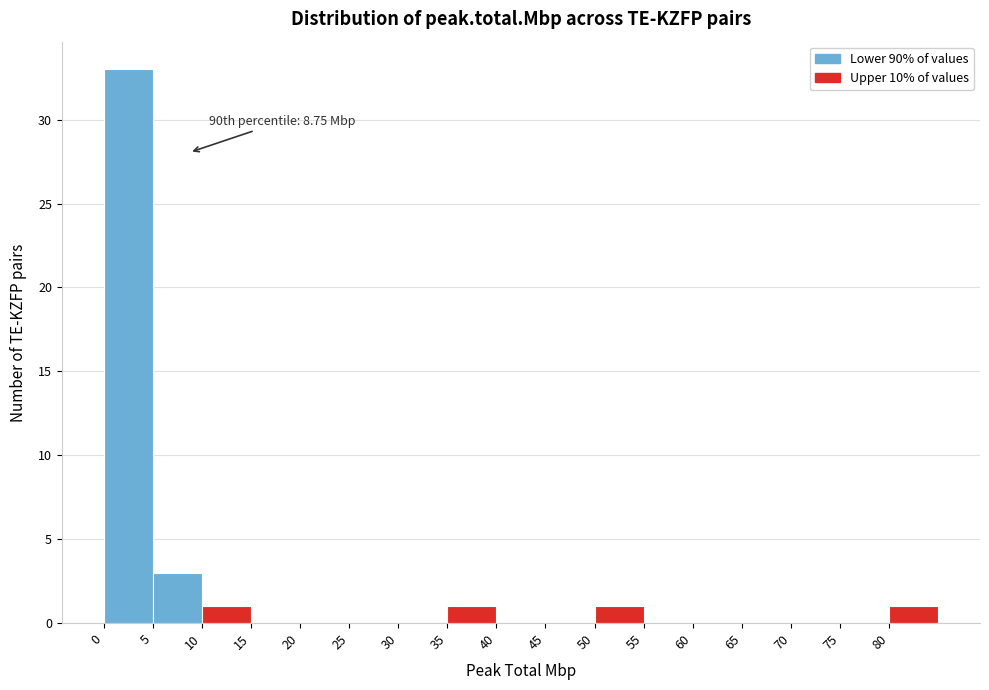

Which range on the x-axis has the tallest bar?

0 to 5